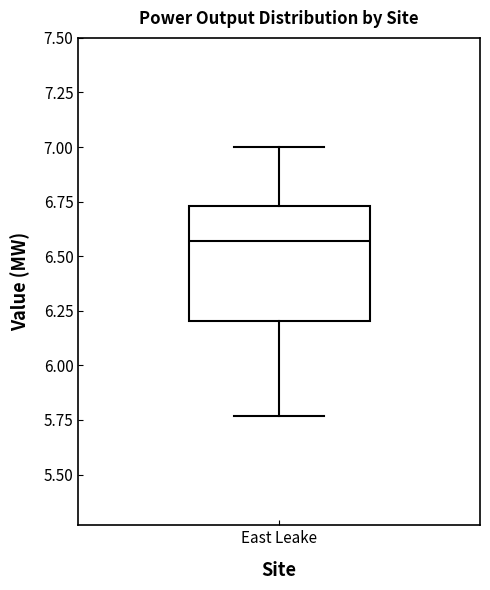

Transcribe this box plot: give where the median line is, the range the box spans, and where the two whiskers end, as read against the y-axis. The values are not printed on the chart, so give them approximately, as read against the axis.

median 6.55, box 6.20 to 6.75, whiskers 5.75 to 7.00